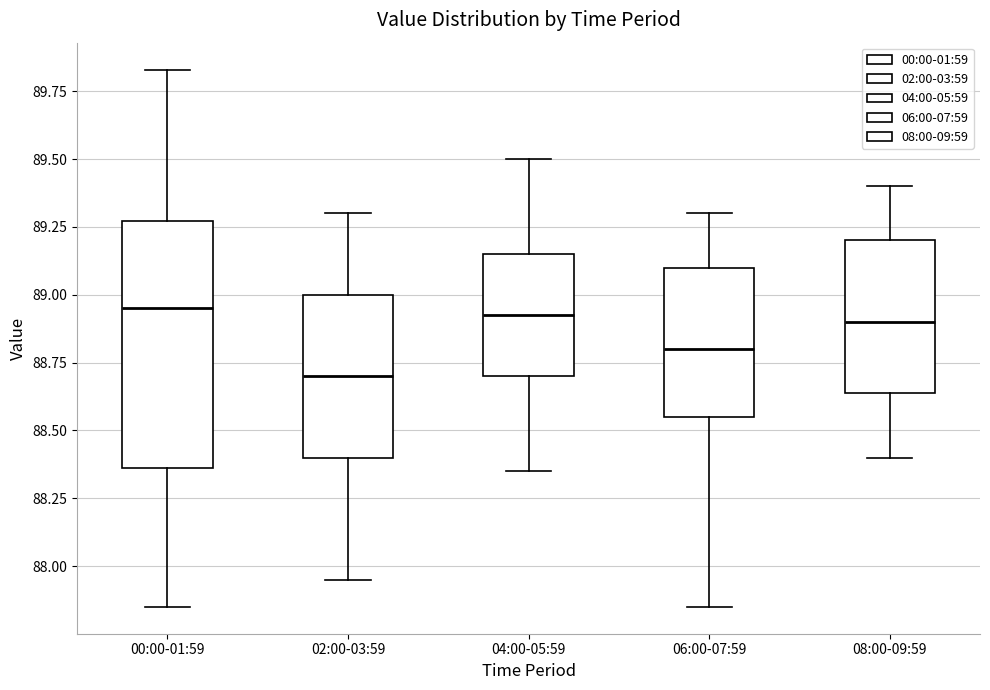

Reading left to right, read every box against the y-axis: the position of its median line, the range the box covers, and the ends of its whiskers. The values are not printed on the chart, so give them approximately, as read against the axis.

00:00-01:59: median 88.95, box 88.35 to 89.25, whiskers 87.85 to 89.85
02:00-03:59: median 88.70, box 88.40 to 89.00, whiskers 87.95 to 89.30
04:00-05:59: median 88.95, box 88.70 to 89.15, whiskers 88.35 to 89.50
06:00-07:59: median 88.80, box 88.55 to 89.10, whiskers 87.85 to 89.30
08:00-09:59: median 88.90, box 88.65 to 89.20, whiskers 88.40 to 89.40